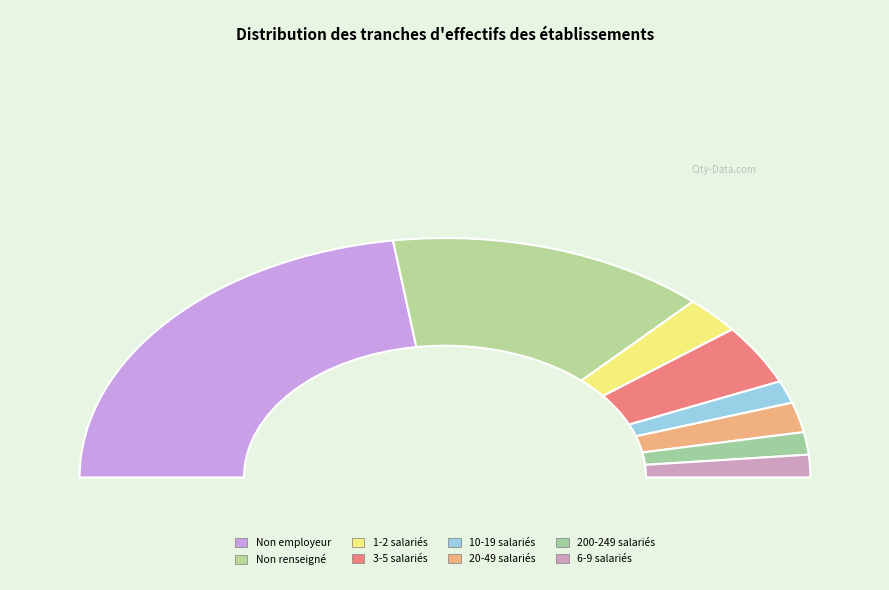

The 01 slice represents 14% of the pie. True or false?

False